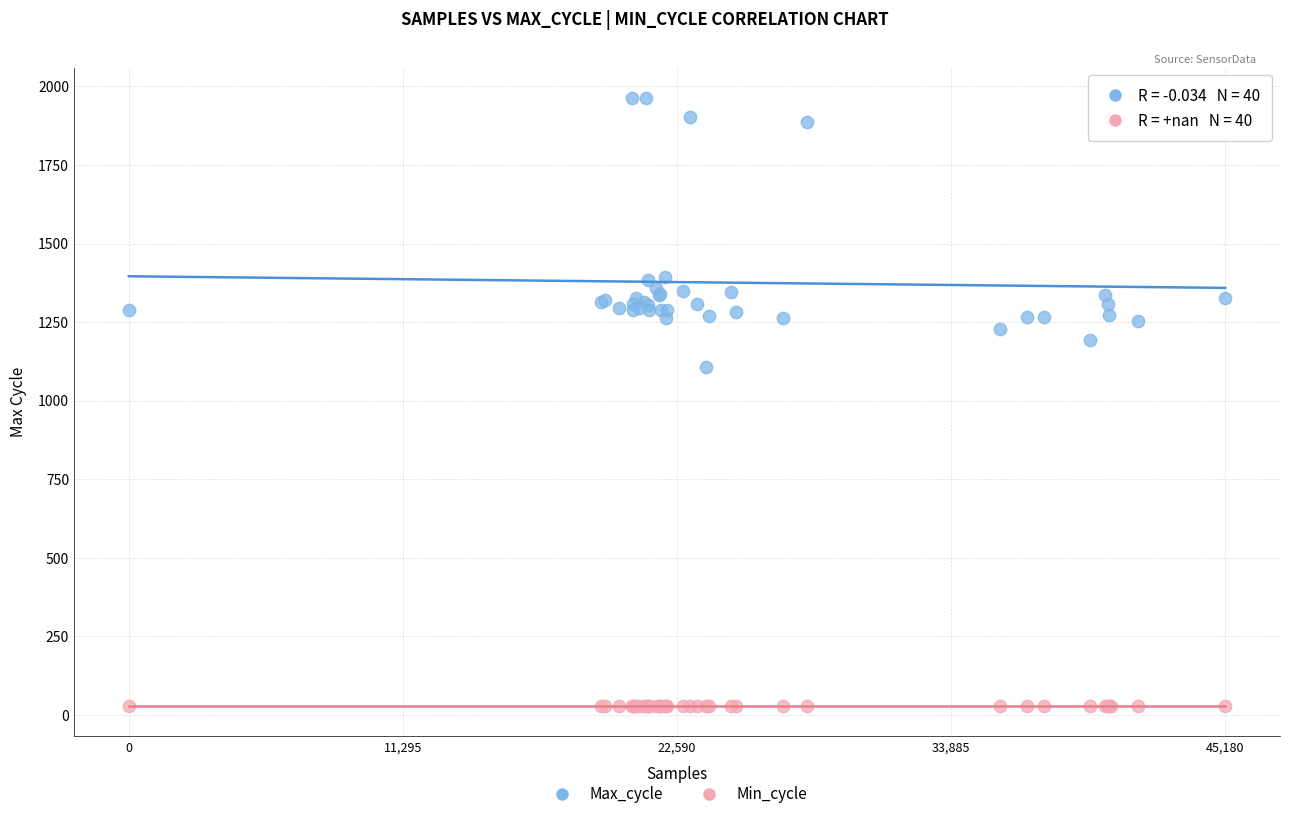

Across all series, what Y value is closest to 995?

1108